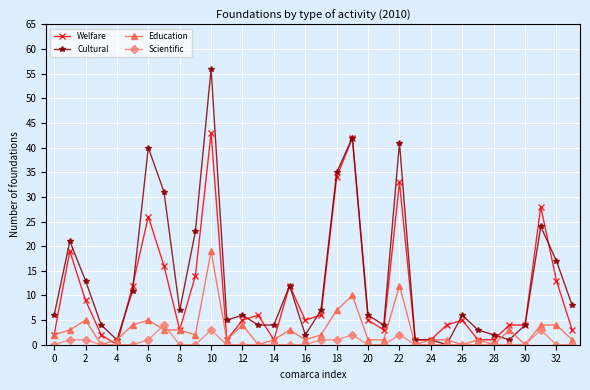

Which series has the largest range (max minus min)?

Cultural